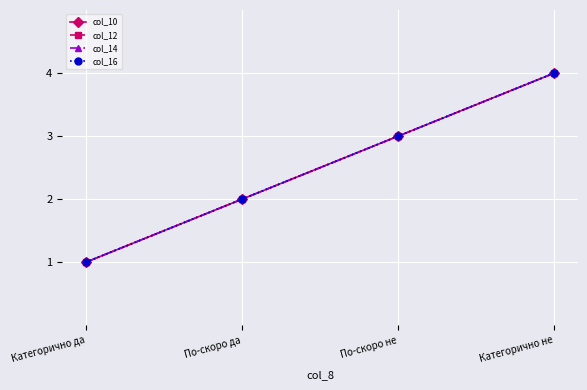

Does the chart have visible grid lines?

Yes